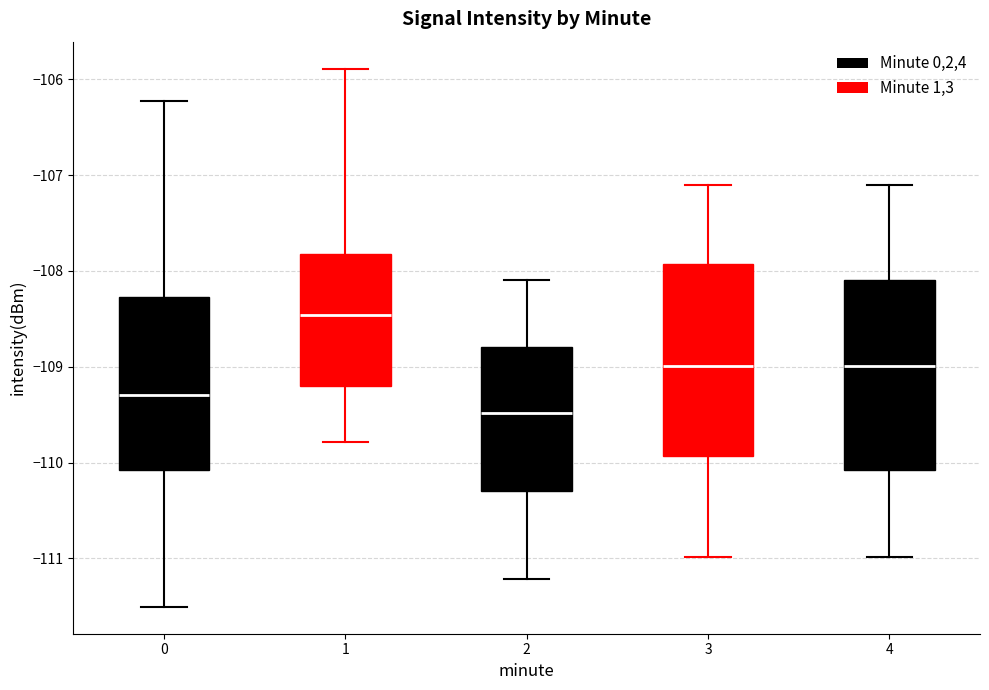

Reading left to right, read every box against the y-axis: the position of its median line, the range the box covers, and the ends of its whiskers. The values are not printed on the chart, so give them approximately, as read against the axis.

0: median -109.3, box -110.1 to -108.3, whiskers -111.5 to -106.2
1: median -108.5, box -109.2 to -107.8, whiskers -109.8 to -105.9
2: median -109.5, box -110.3 to -108.8, whiskers -111.2 to -108.1
3: median -109.0, box -109.9 to -107.9, whiskers -111.0 to -107.1
4: median -109.0, box -110.1 to -108.1, whiskers -111.0 to -107.1